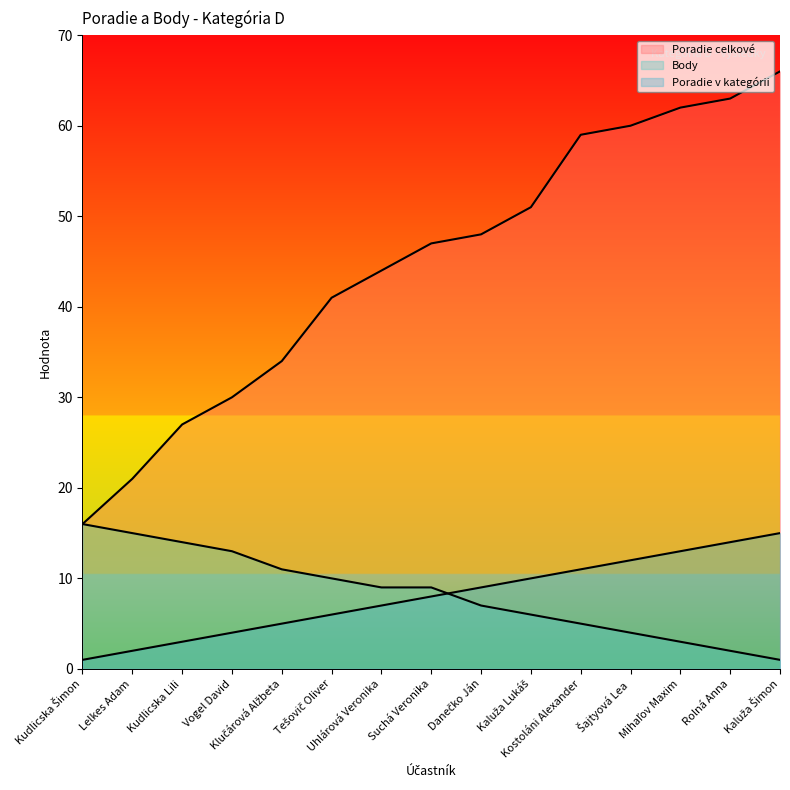

True or false: Poradie celkové and Body intersect in this chart.

False